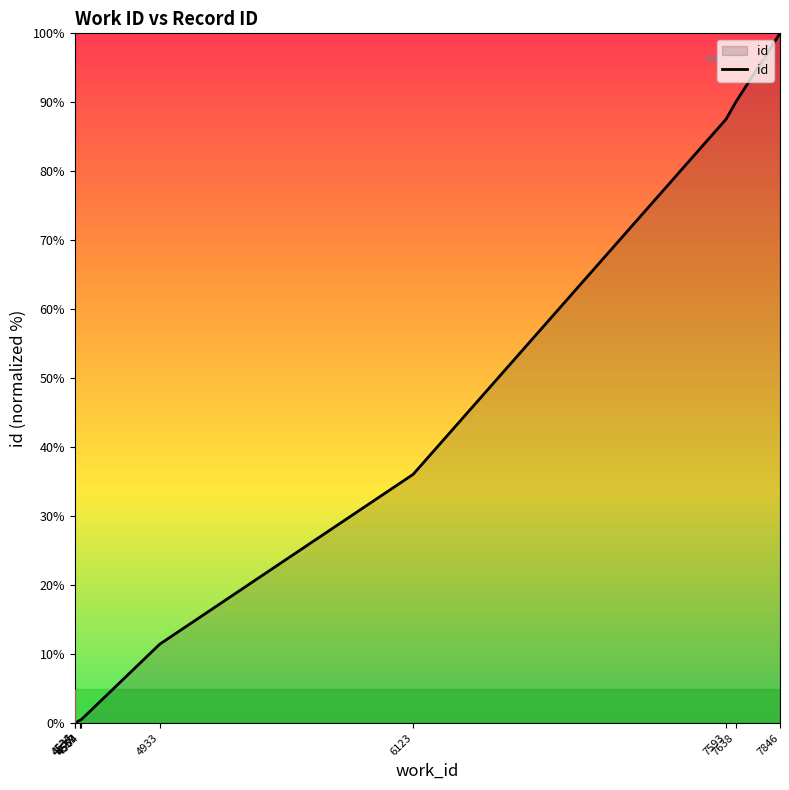

What is the change in value from 4557 to 4933?

+11.0